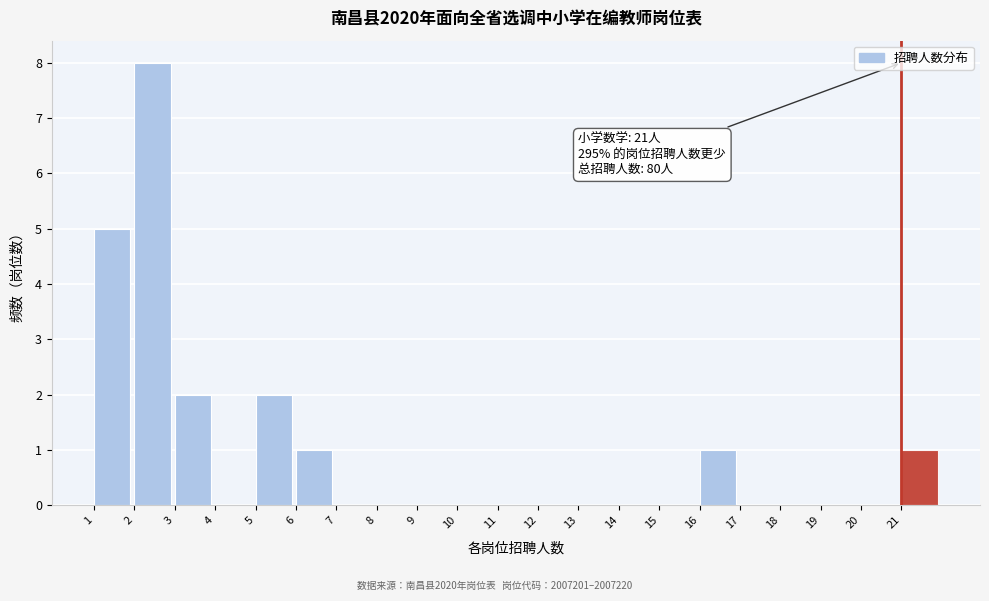

Over which range of the x-axis is the bar tallest?

2 to 3